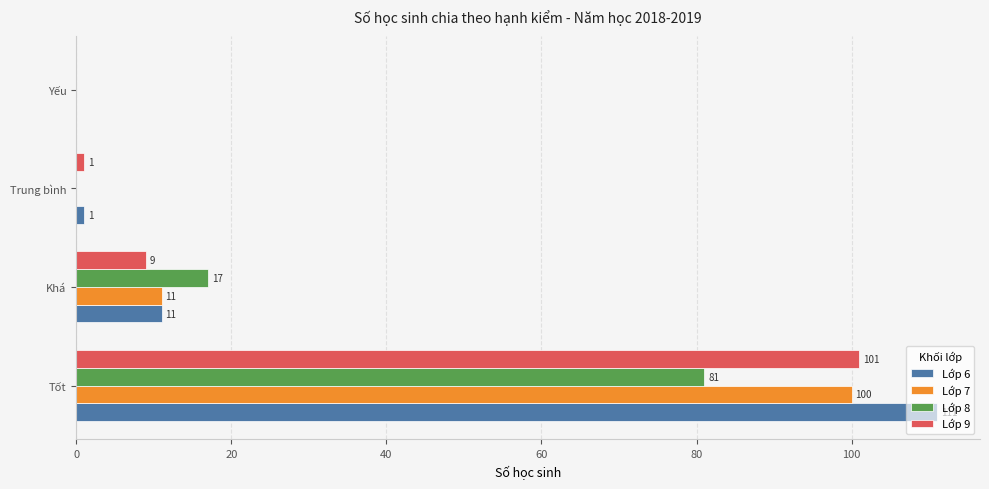

Which series changed the most between Khá and Trung bình?

Lớp 8